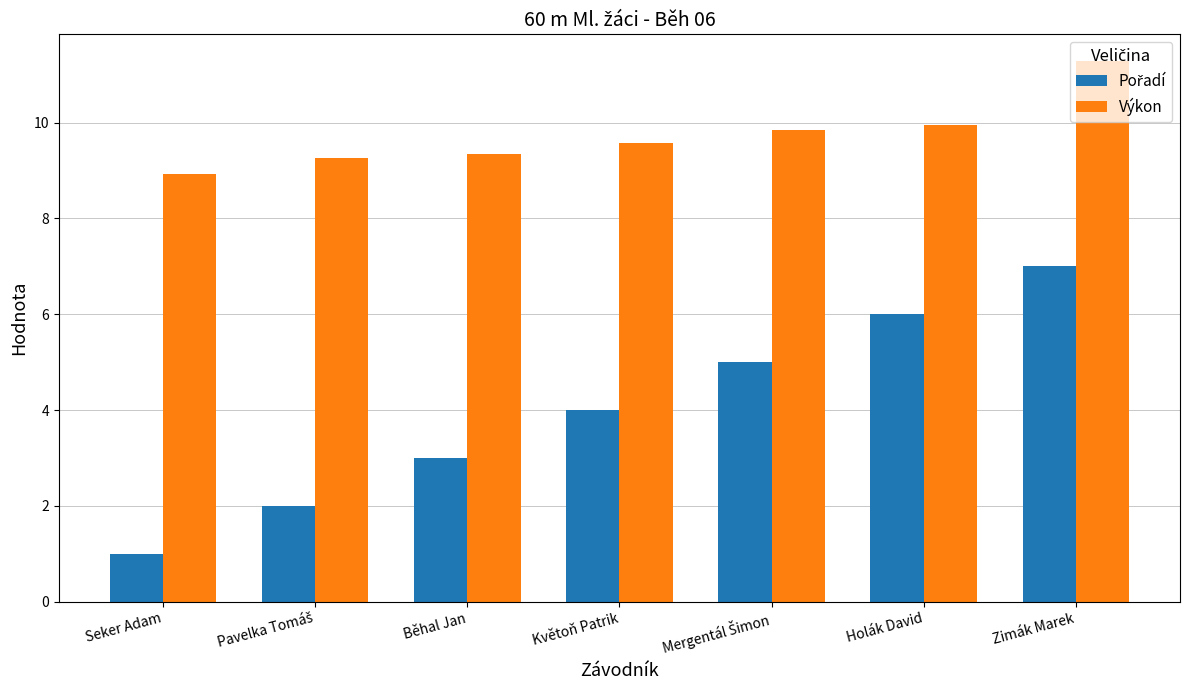

How many distinct data groups are displayed?

2